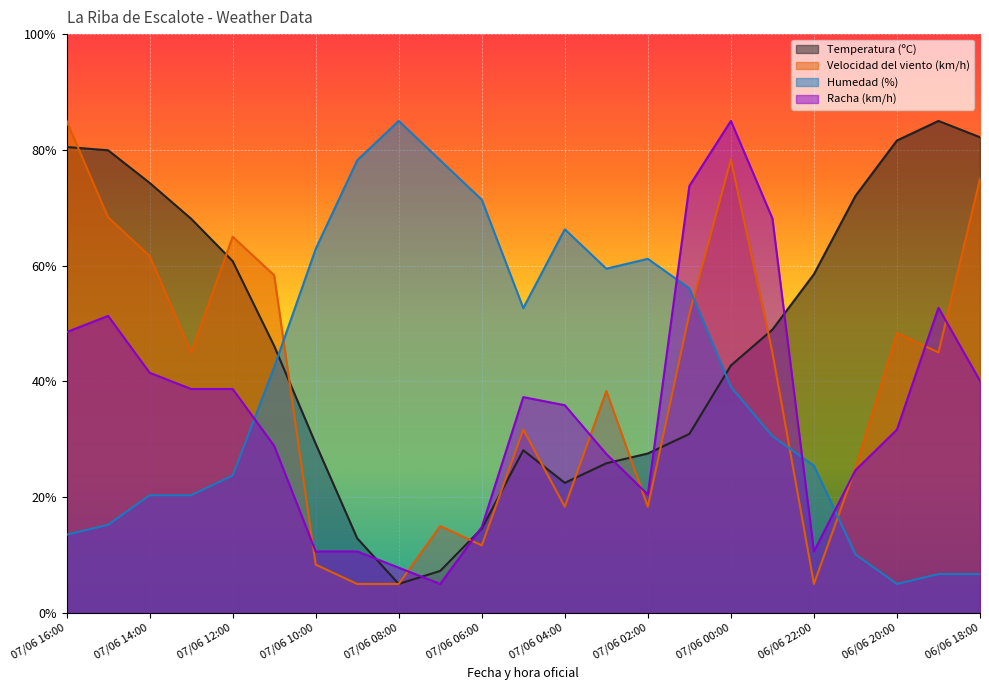

Which series has the largest range (max minus min)?

Temperatura (ºC)